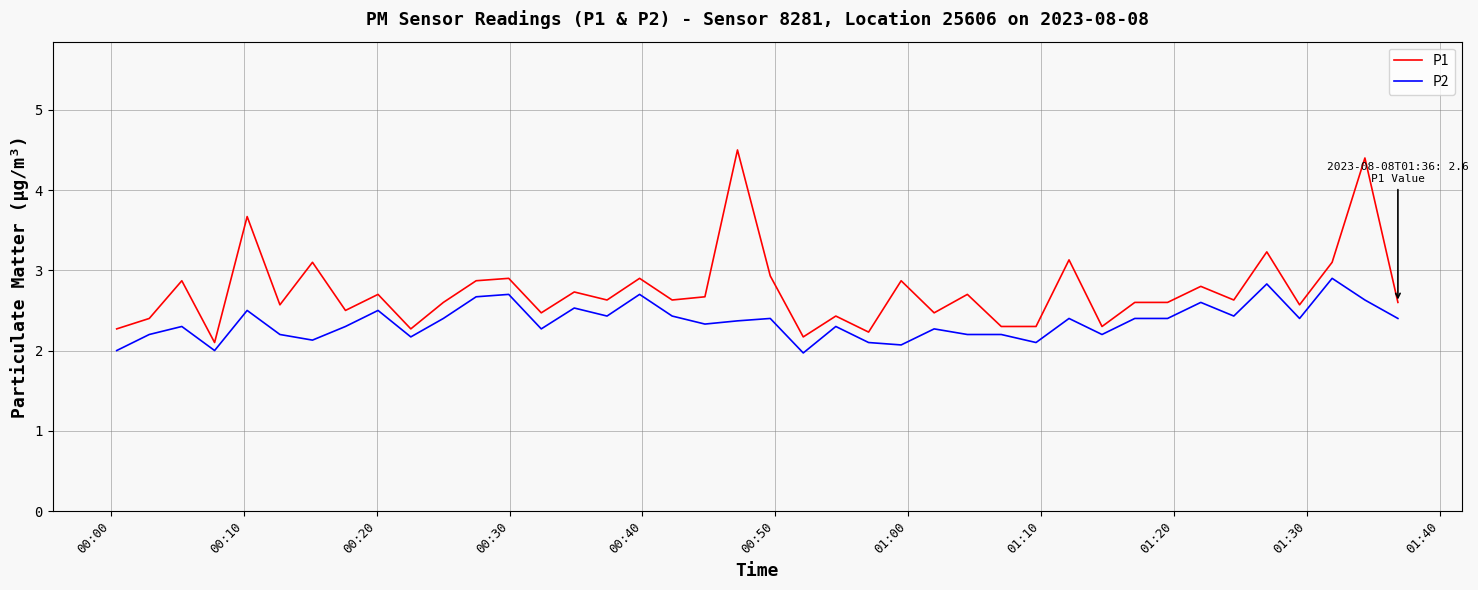

Which series has the largest total across all categories?

P1